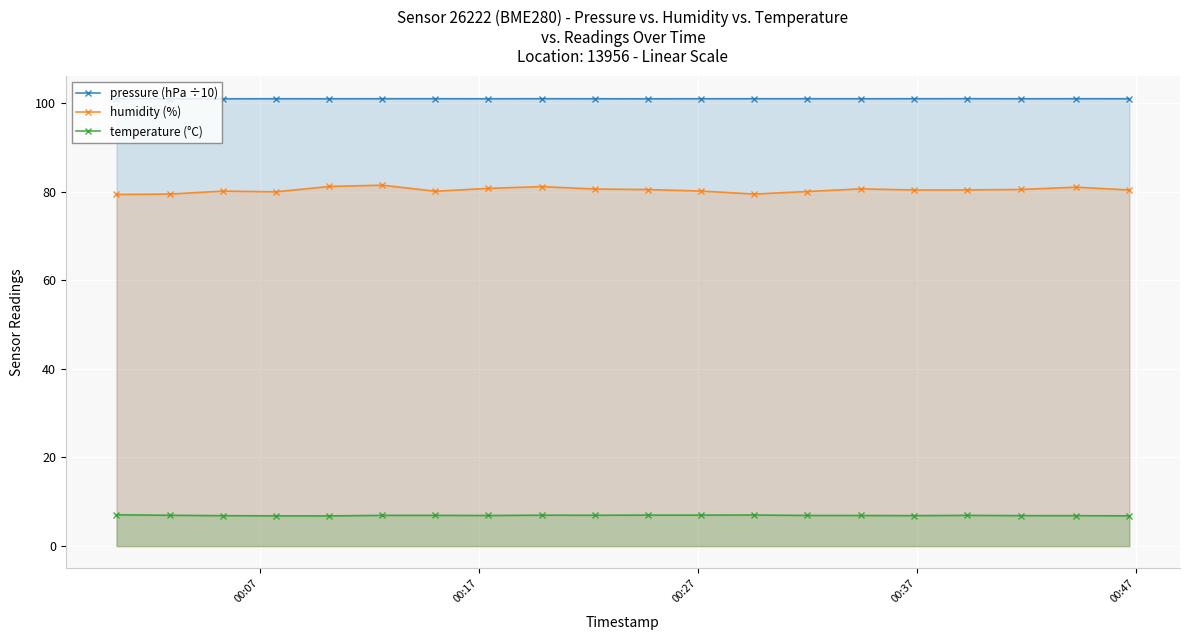

Reading left to right, transcribe all the data shown in this chart.

pressure (hPa ÷10): 101.0	101.0	101.0	101.0	101.0	101.0	101.0	101.0	101.0	101.0	101.0	101.0	101.0	101.0	101.0	101.0	101.0	101.0	101.0	101.0
humidity (%): 79.4	79.5	80.1	80.0	81.2	81.5	80.1	80.8	81.2	80.6	80.5	80.2	79.5	80.0	80.6	80.4	80.4	80.5	81.0	80.4
temperature (°C): 7.1	7.0	6.9	6.8	6.8	6.9	6.9	6.9	7.0	7.0	7.0	7.0	7.0	6.9	6.9	6.9	6.9	6.9	6.9	6.8